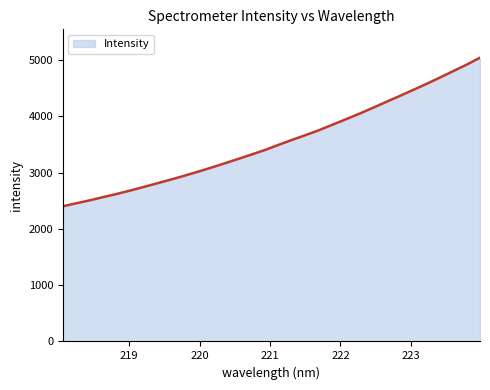

What is the greatest value displayed?

5044.3